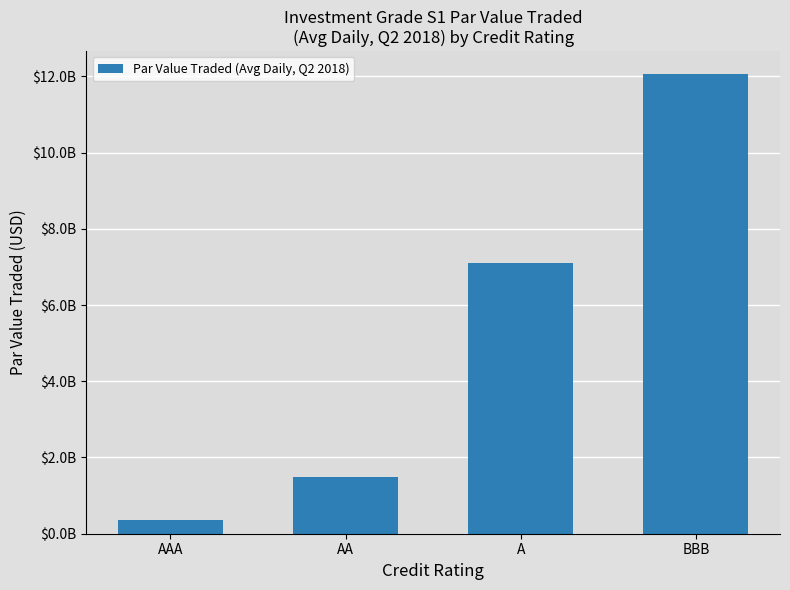

The chart shows a value of 4405896650.0 at A. True or false?

False